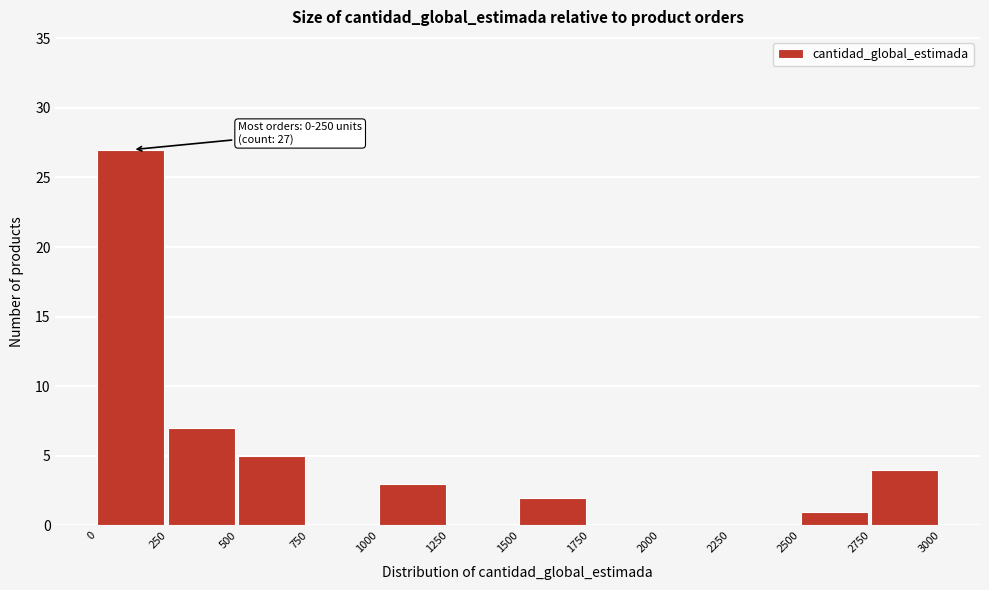

Which range on the x-axis has the tallest bar?

0 to 250